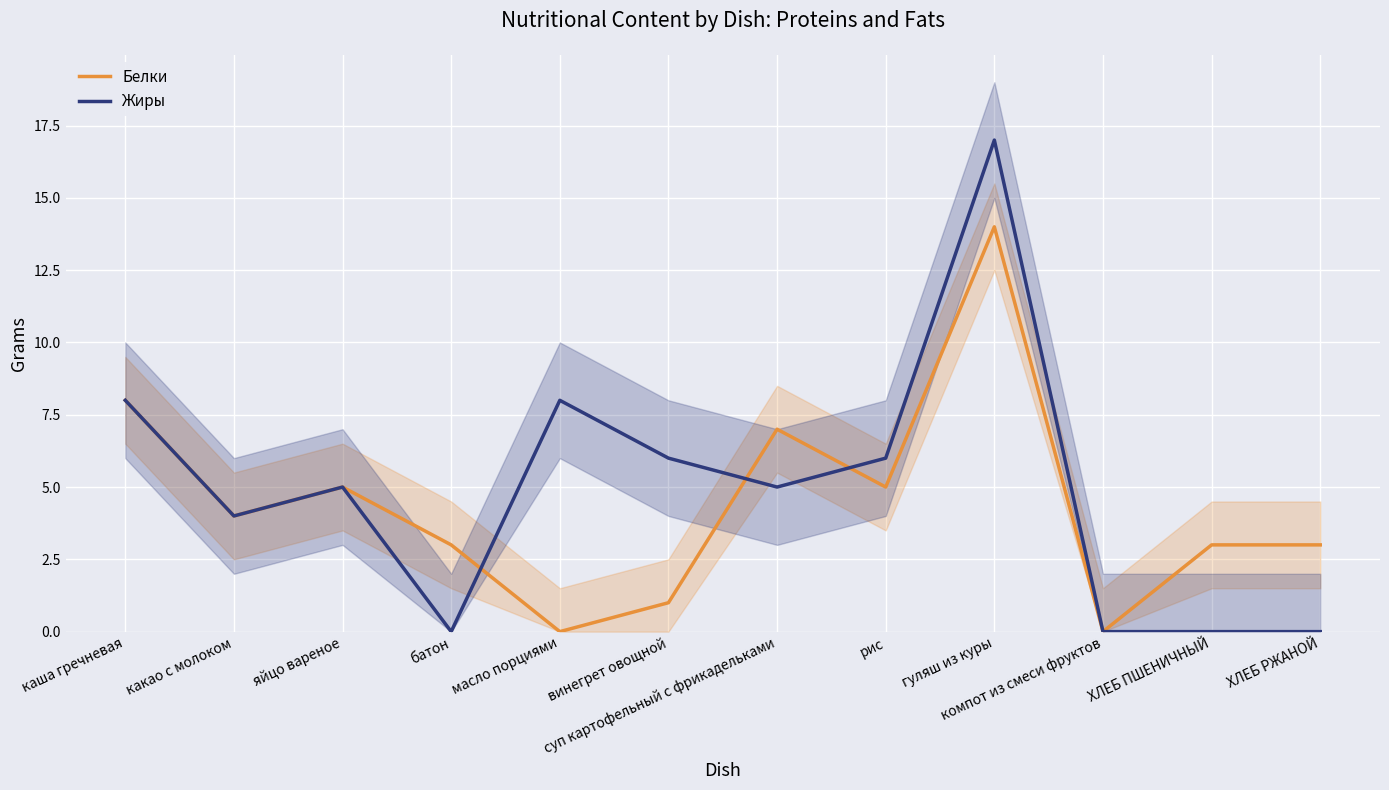

What are all the series names shown in the legend?

Белки, Жиры